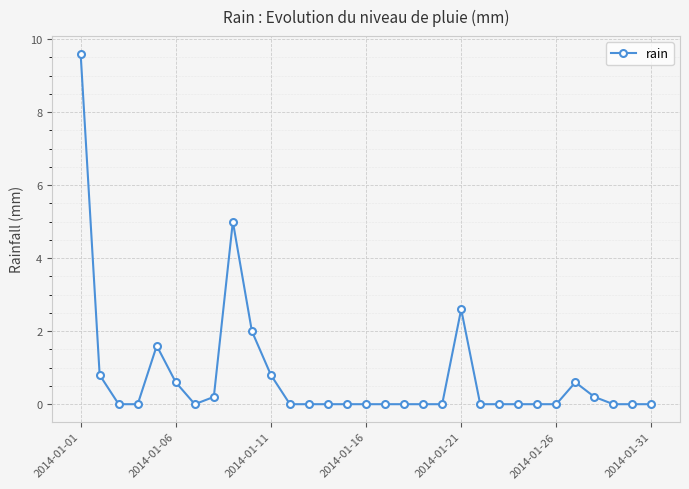

Count the number of categories in the chart.

31